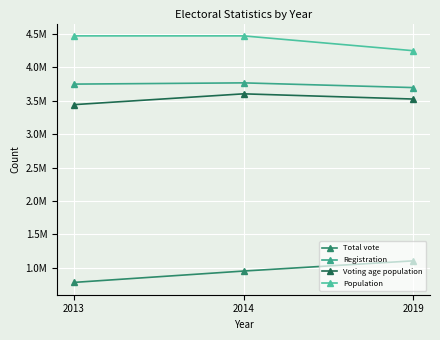

True or false: Registration has a value of 3767343 at 2014.

True